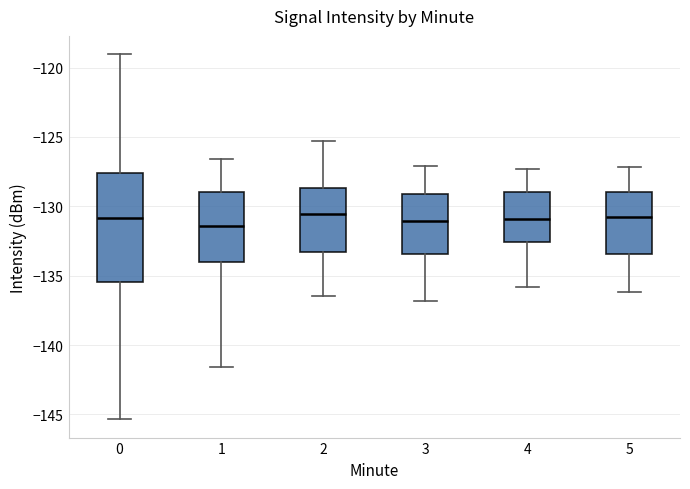

Reading left to right, read every box against the y-axis: the position of its median line, the range the box covers, and the ends of its whiskers. The values are not printed on the chart, so give them approximately, as read against the axis.

0: median -131.0, box -135.5 to -127.5, whiskers -145.5 to -119.0
1: median -131.5, box -134.0 to -129.0, whiskers -141.5 to -126.5
2: median -130.5, box -133.5 to -128.5, whiskers -136.5 to -125.5
3: median -131.0, box -133.5 to -129.0, whiskers -137.0 to -127.0
4: median -131.0, box -132.5 to -129.0, whiskers -136.0 to -127.5
5: median -131.0, box -133.5 to -129.0, whiskers -136.0 to -127.0